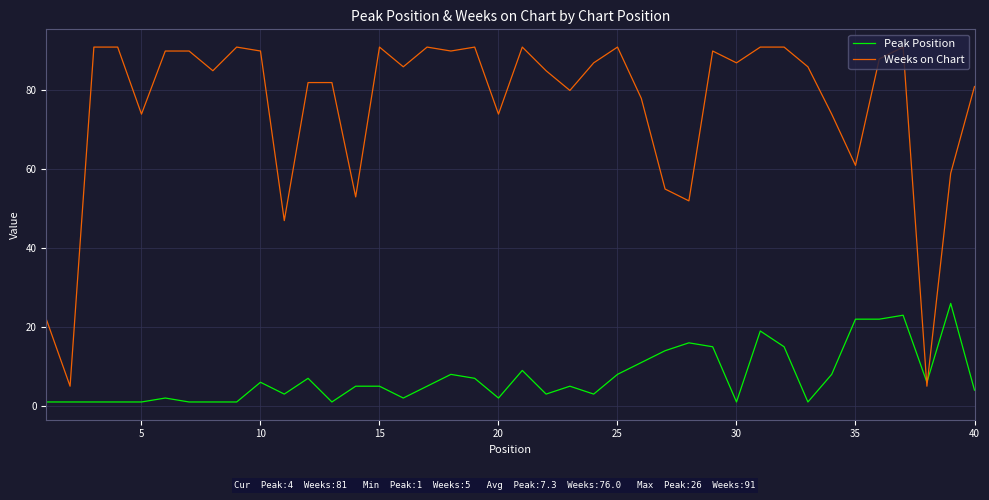

Which series ends up on top after the final intersection of Weeks on Chart and Peak Position?

Weeks on Chart